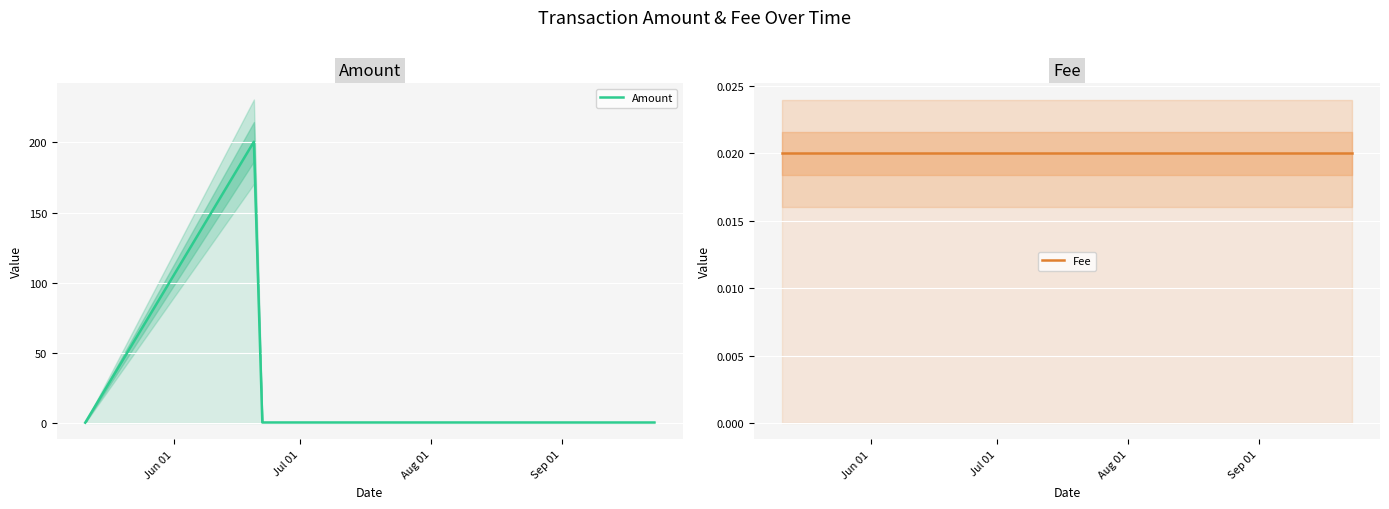

Between Aug 01 and Sep 01, which series saw the biggest shift?

Amount